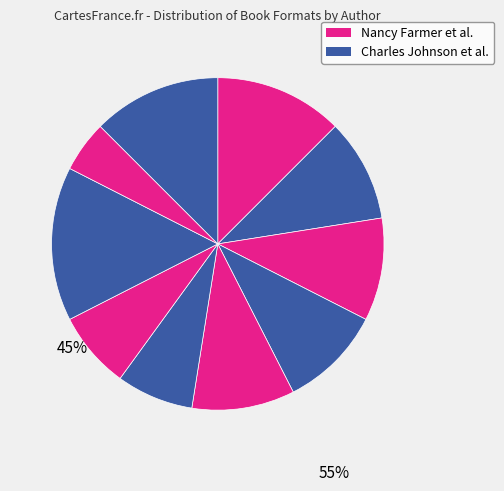

To the nearest percent, what is the difference between the largest and smallest slice percentages?

10%